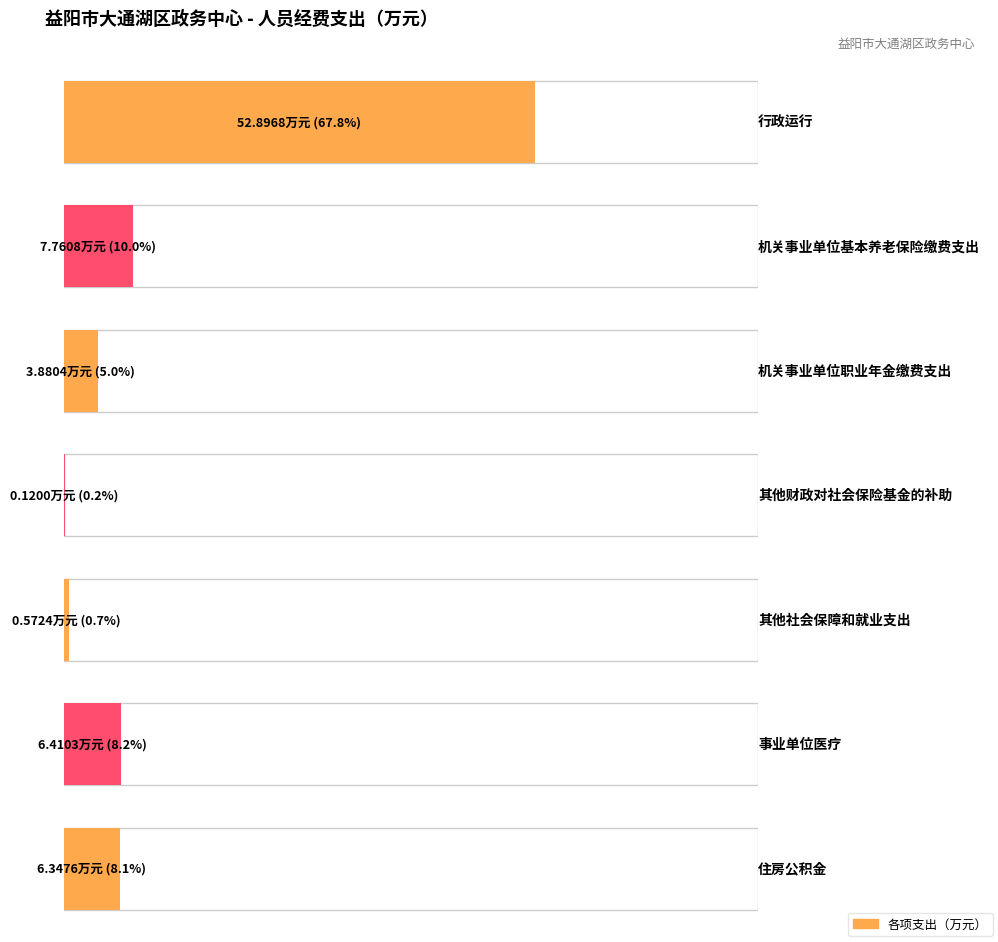

What is the difference between the second highest and minimum values?

7.6